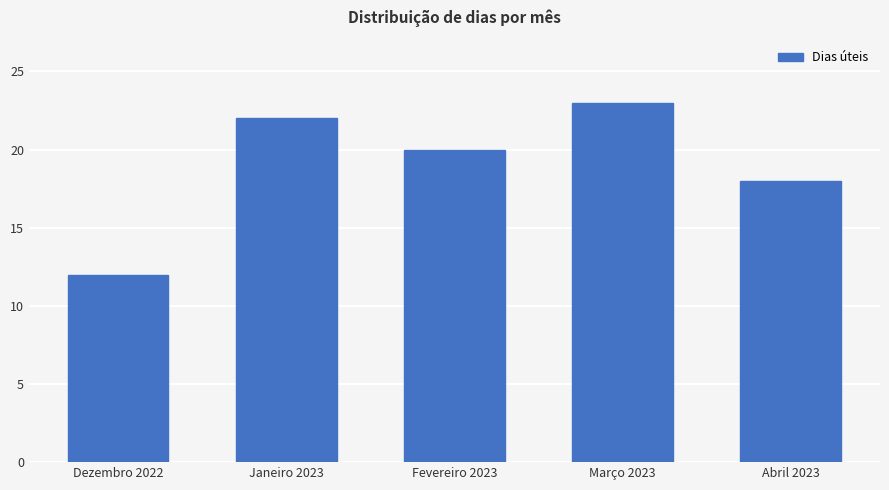

What position from the left is Dezembro 2022?

1